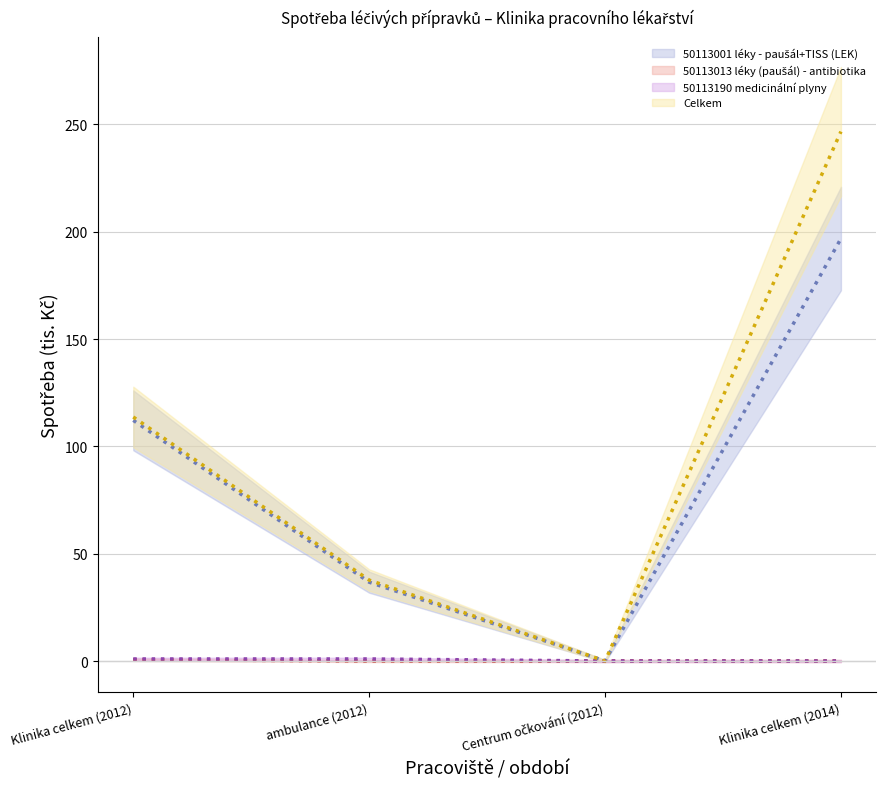

Does the chart display data point markers on the line(s)?

No